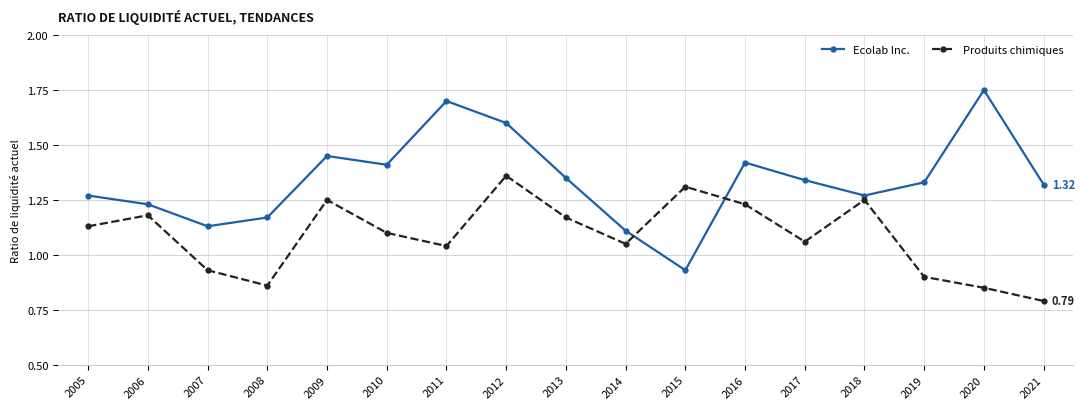

The Ecolab Inc. series shows 1.4 at 2009. True or false?

True